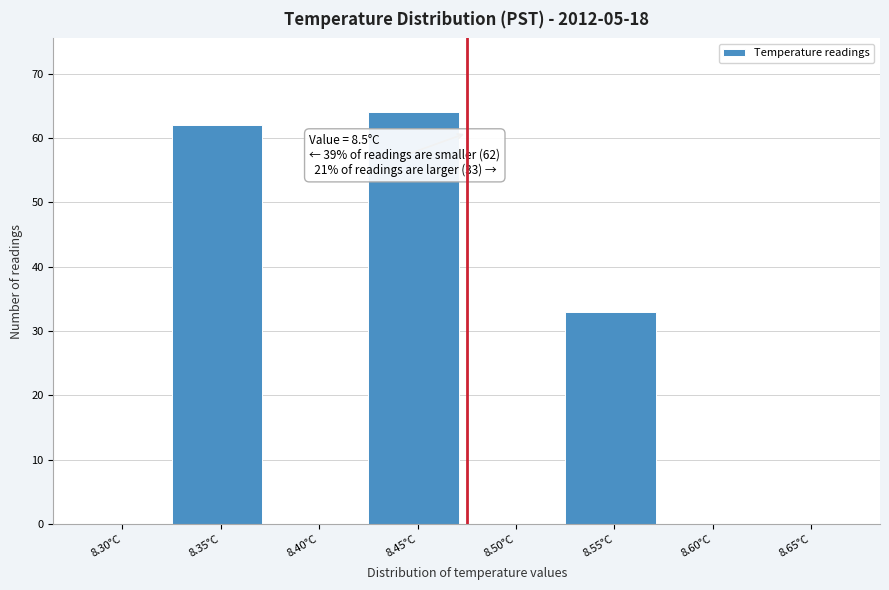

Reading right to left, list all the values displayed in this chart.

8.65°C=0	8.60°C=0	8.55°C=33	8.50°C=0	8.45°C=64	8.40°C=0	8.35°C=62	8.30°C=0